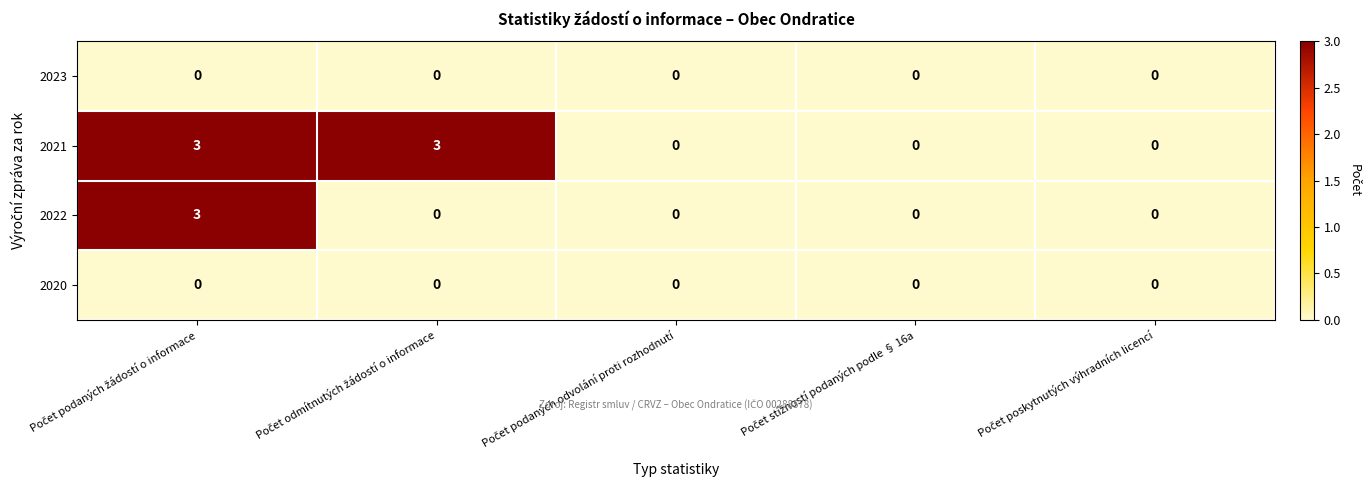

What is the sum of all 2022 values?

3